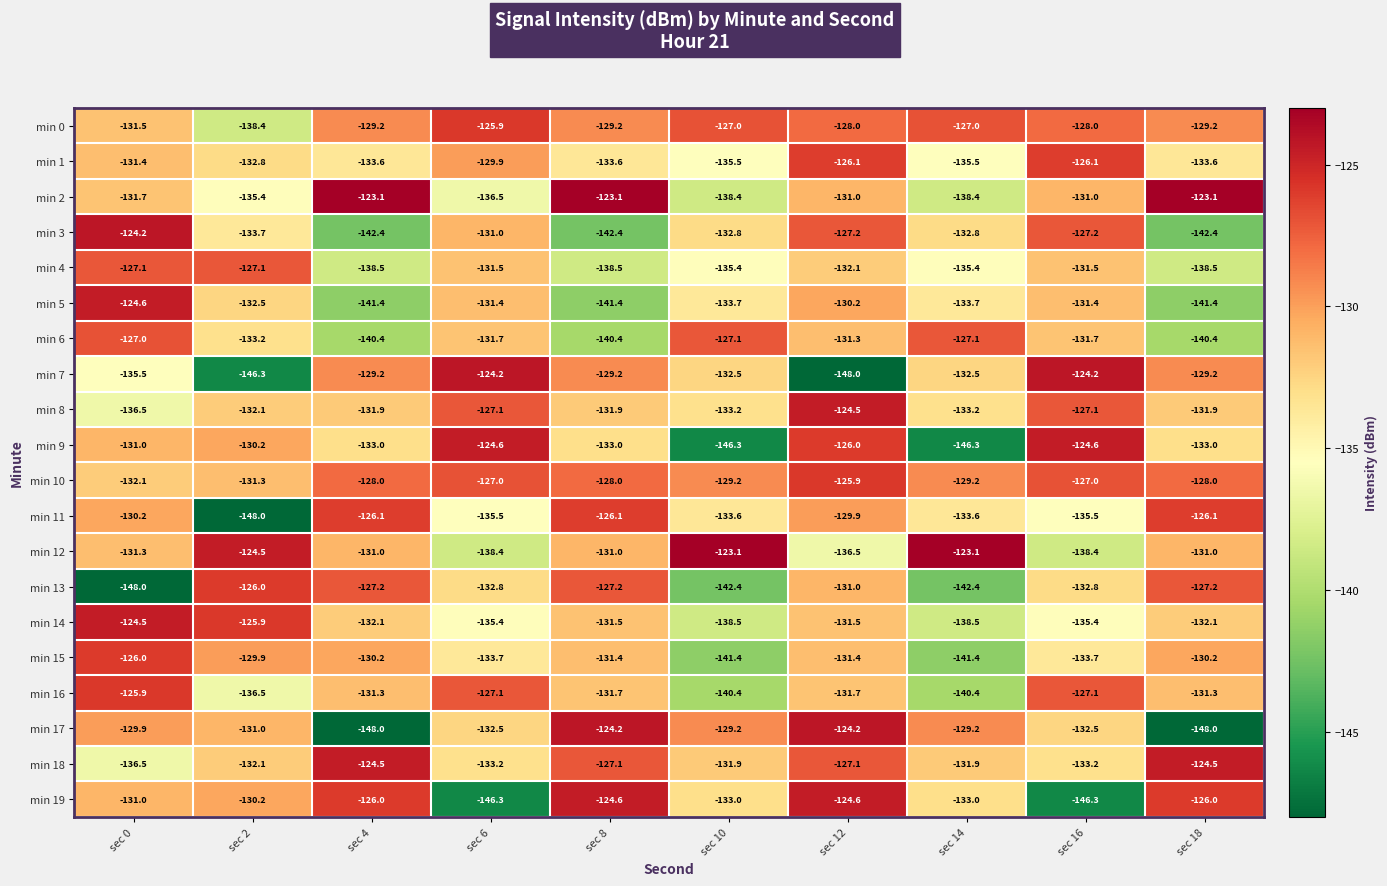

How many categories are shown in the chart?

10